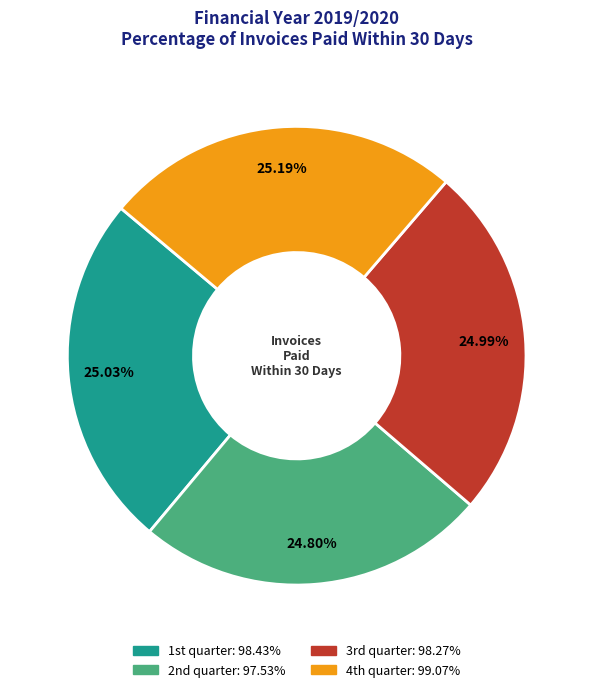

How many segments does this pie chart have?

4